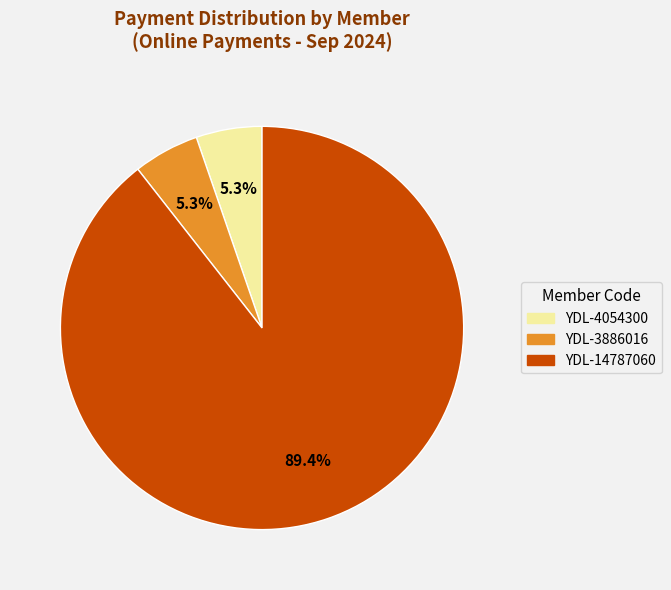

Is the sum of YDL-14787060 and YDL-3886016 greater than half?

Yes